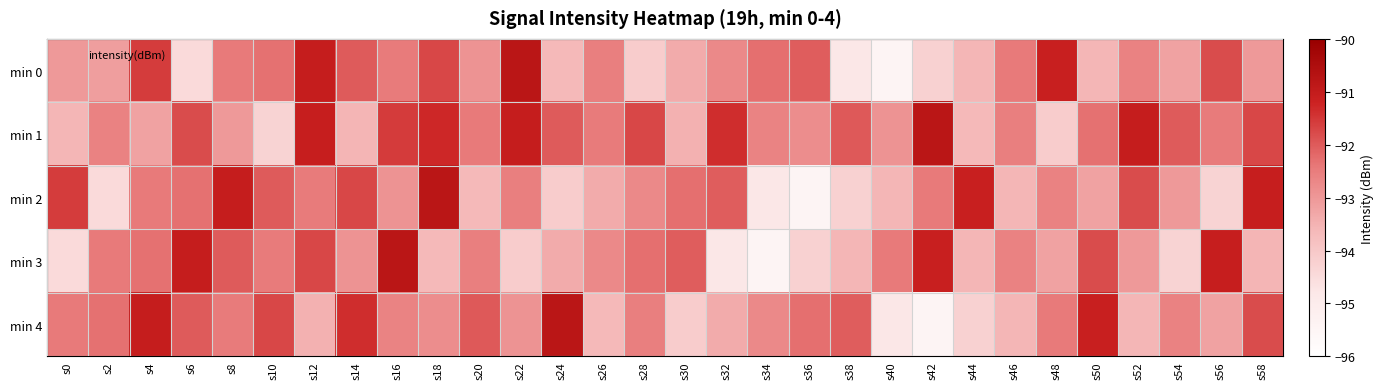

What is the difference between the highest and lowest values at s10?

2.6